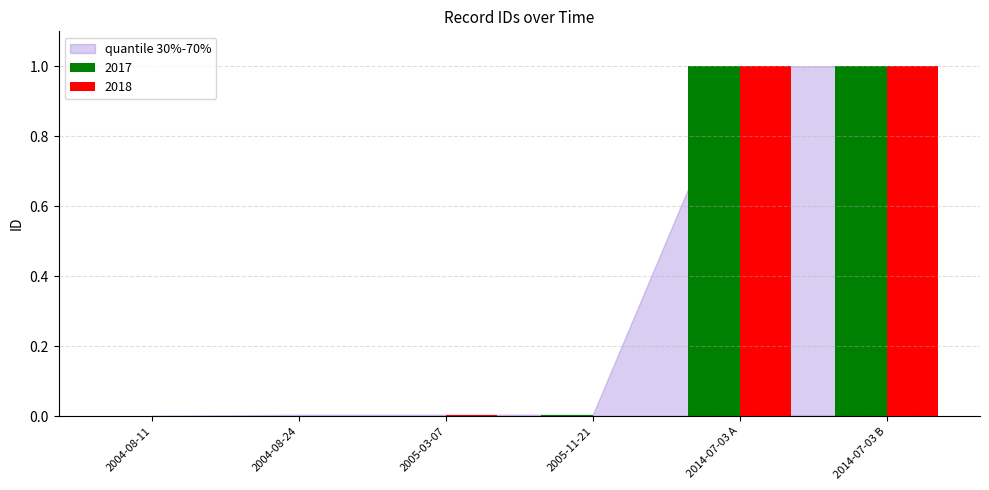

The value of 2017 at 2004-08-11 is 0.4. True or false?

False